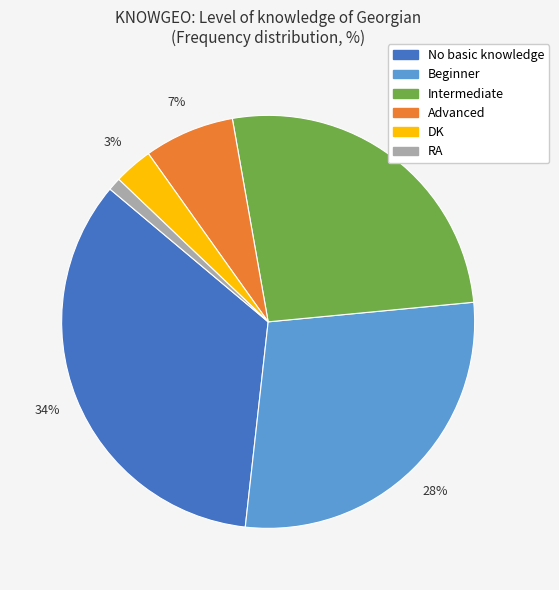

Which category has the biggest portion of the pie?

No basic knowledge